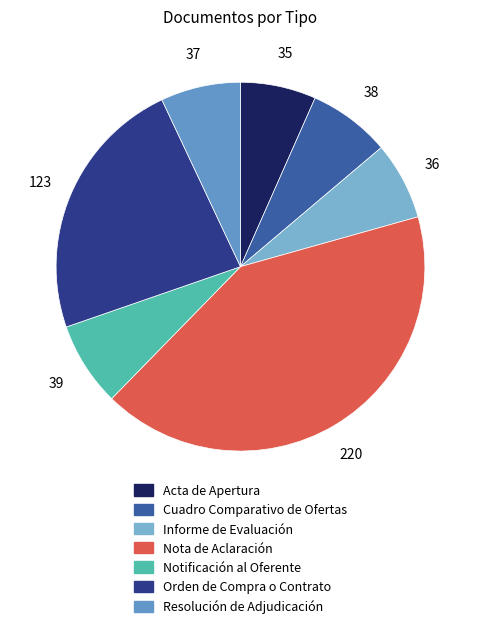

What is the total percentage of Resolución de Adjudicación and Nota de Aclaración?

48.7%